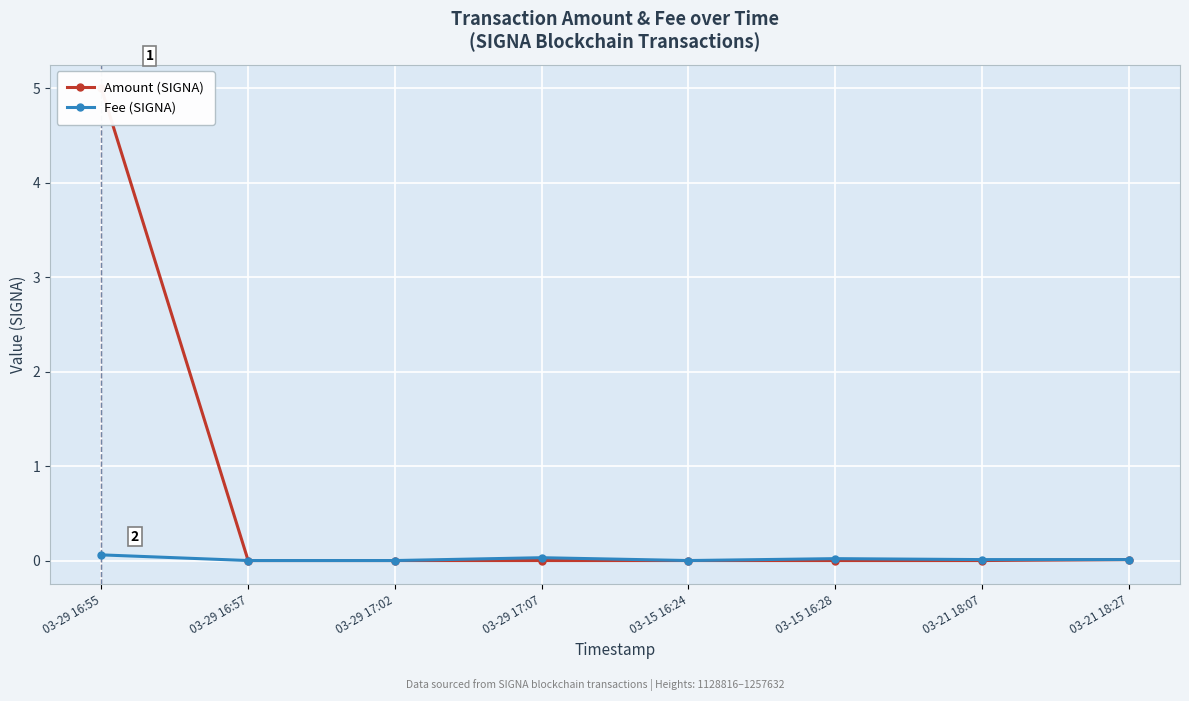

Reading left to right, what are all the values shown in this chart?

Amount (SIGNA): 5.0	0.0	0.0	0.0	0.0	0.0	0.0	0.0
Fee (SIGNA): 0.1	0.0	0.0	0.0	0.0	0.0	0.0	0.0